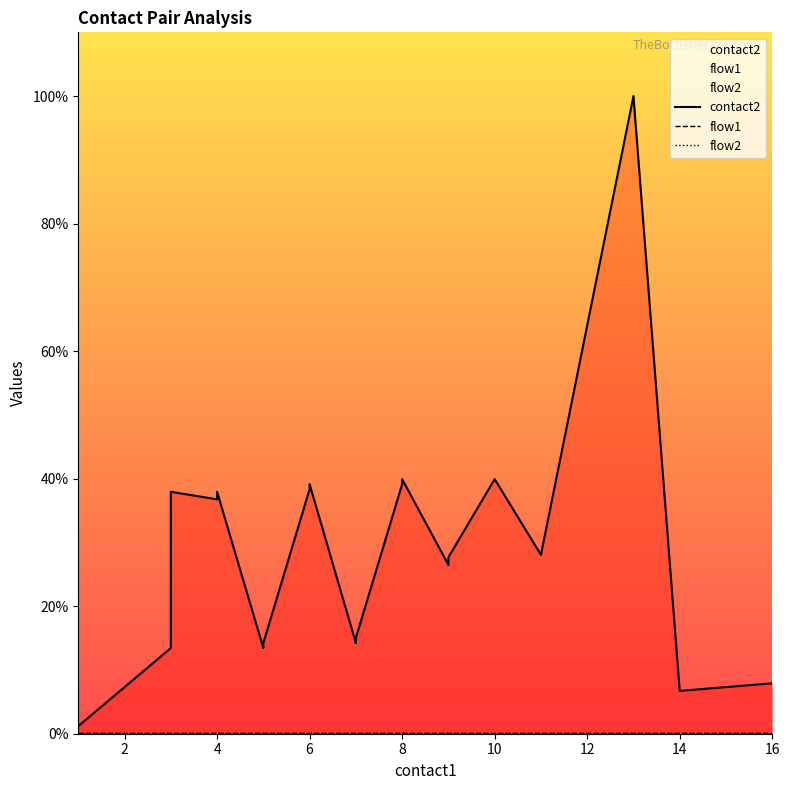

Which series changed the most between 4 and 8?

contact2